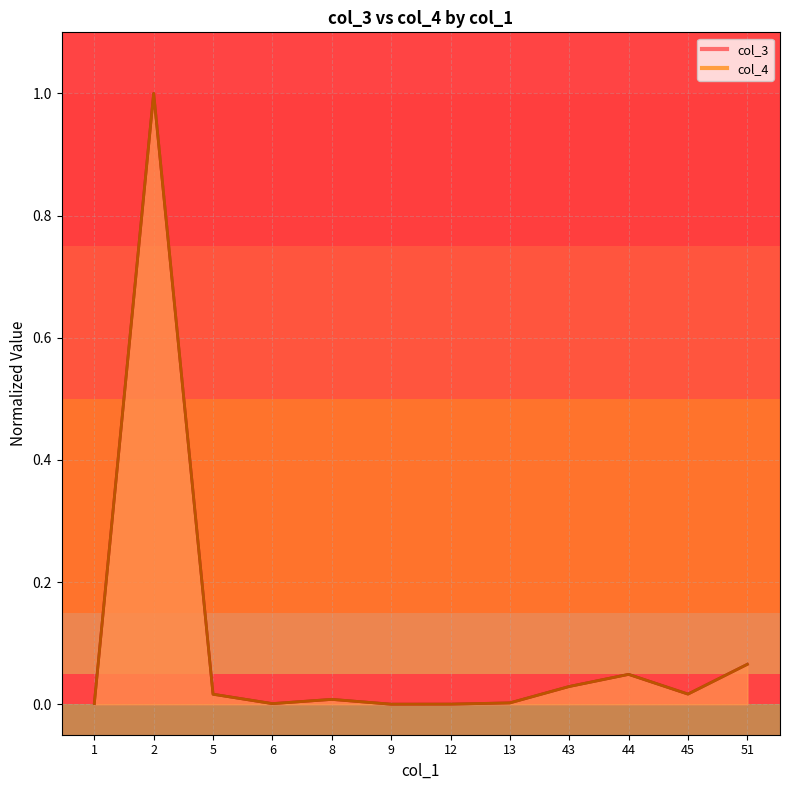

After their last crossing, which series has the higher values: col_4 or col_3?

col_3